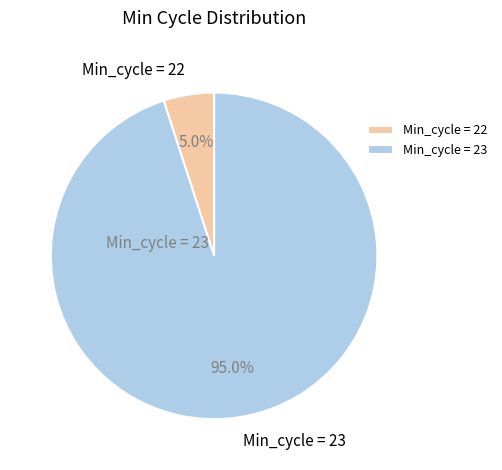

What is the smallest slice in the pie chart?

Min_cycle = 22